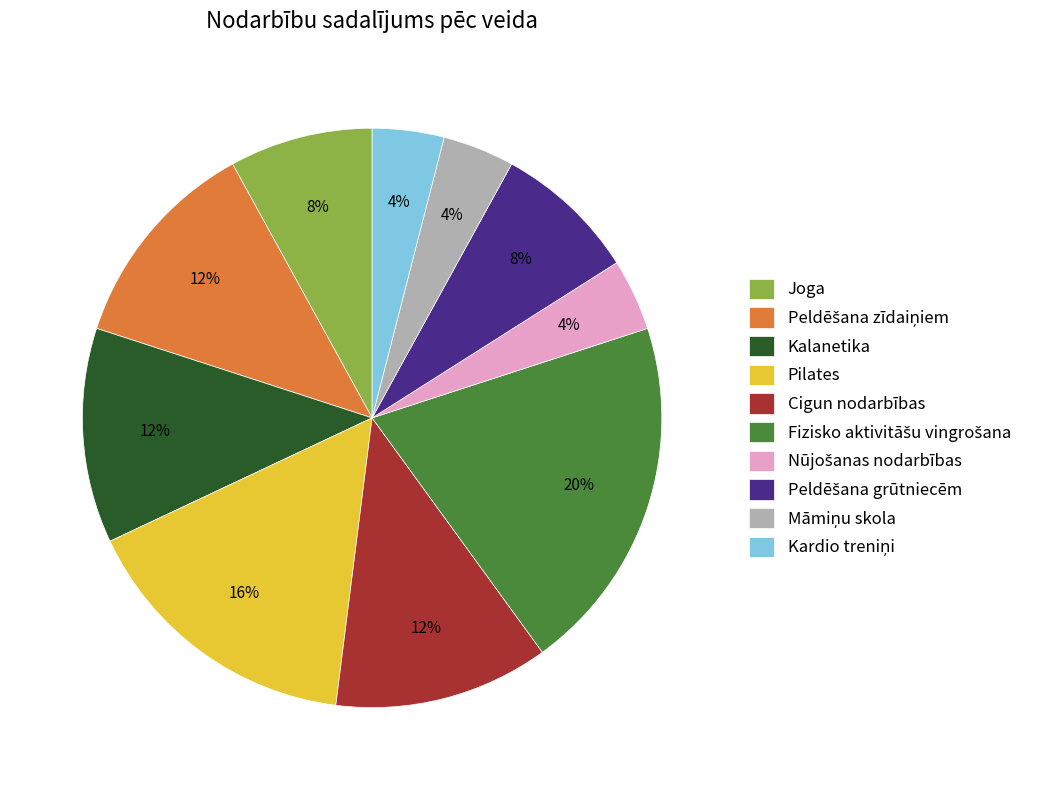

To the nearest percent, what portion does Joga represent?

8%